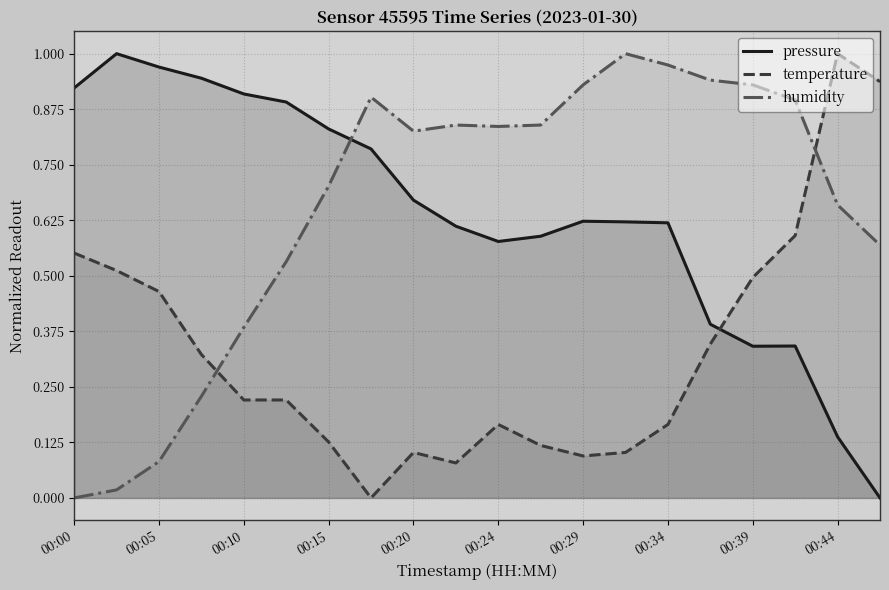

List the series in order of their peak value, lowest first.

pressure, temperature, humidity